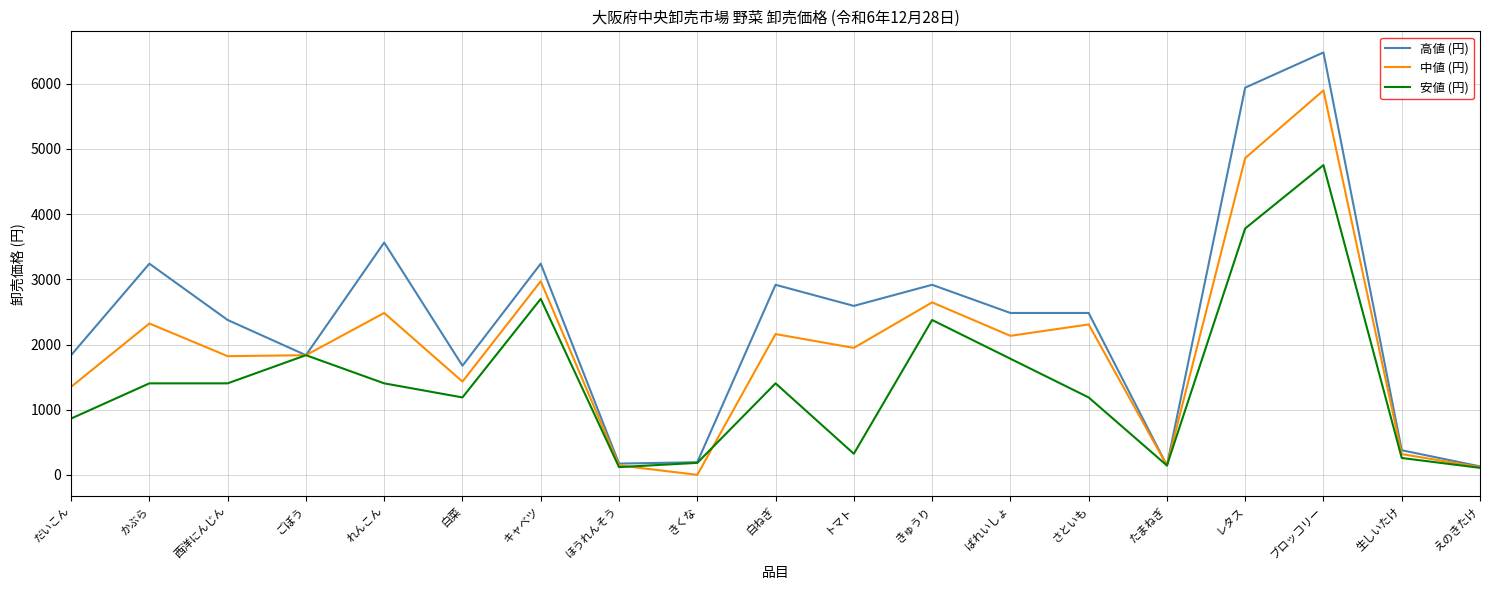

Is it true that 高値 (円) equals 144 at たまねぎ?

True